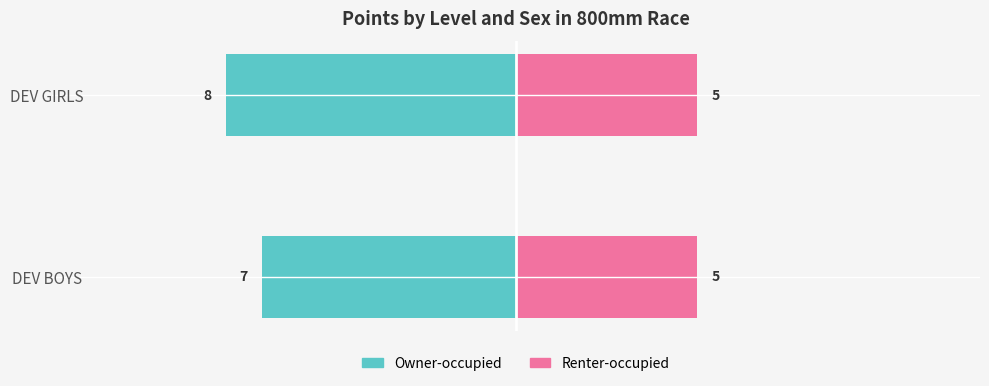

How many bars are there in total?

4